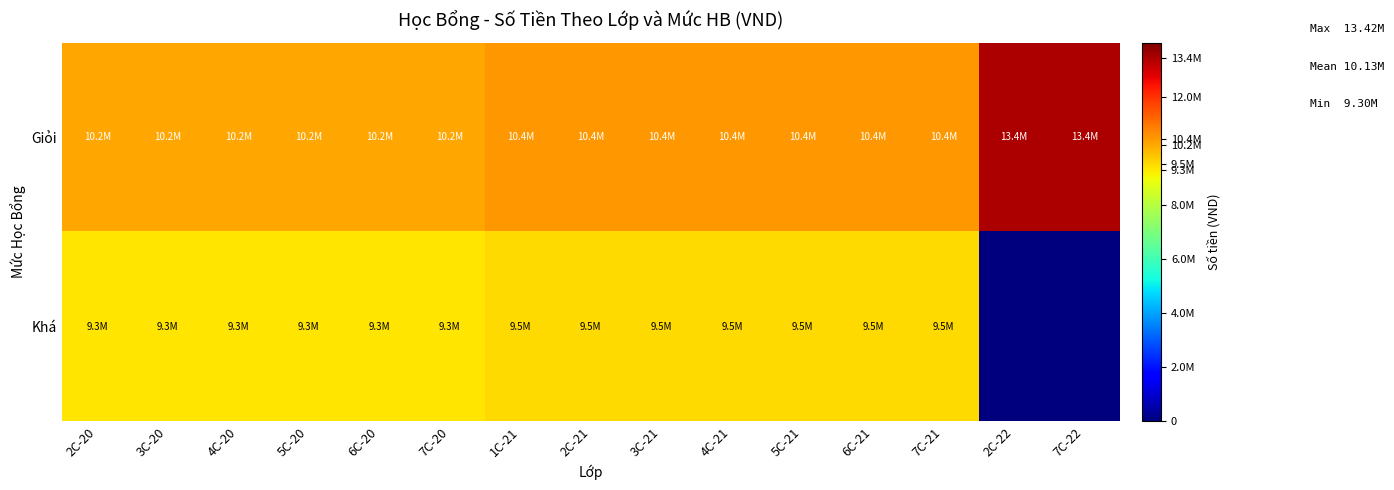

At 2C-20, list the series in order from largest to smallest.

Giỏi, Khá